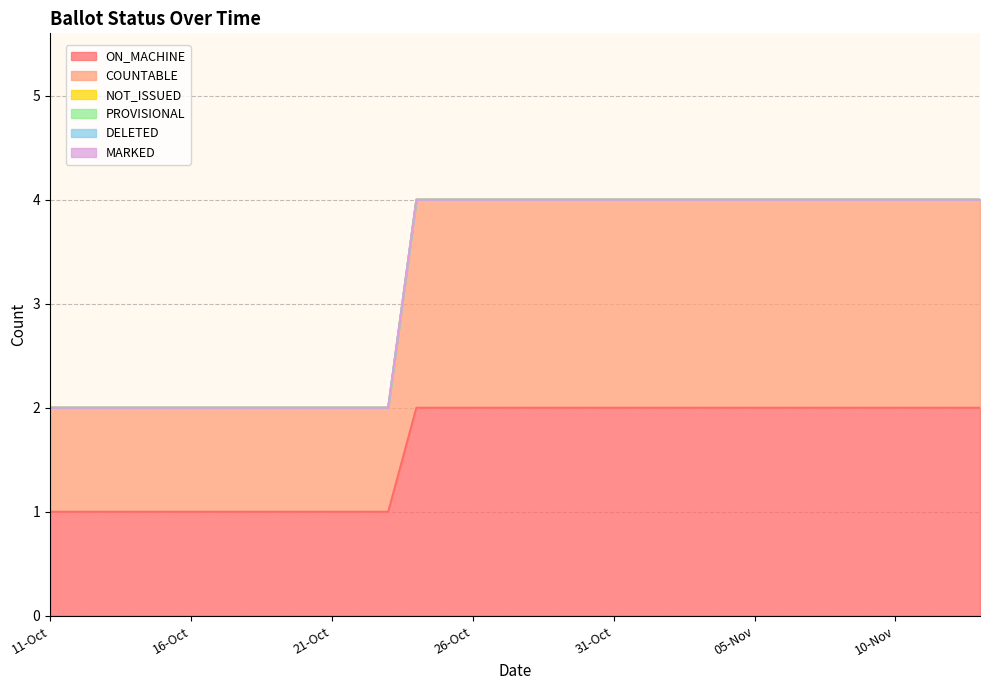

How many series are shown in this chart?

6